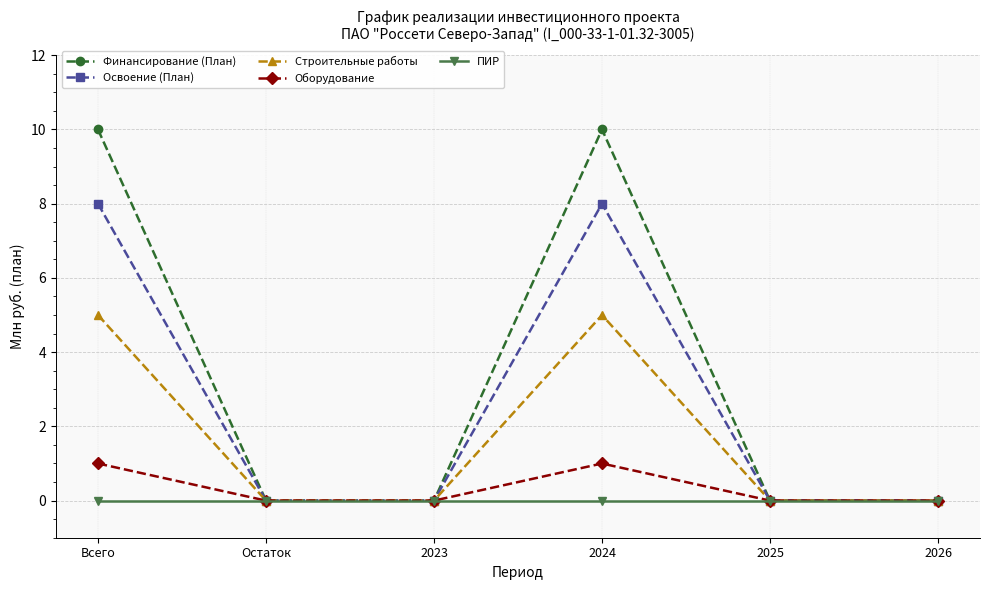

Is the value of Финансирование (План) at 2024 greater than the value of ПИР at 2025?

Yes